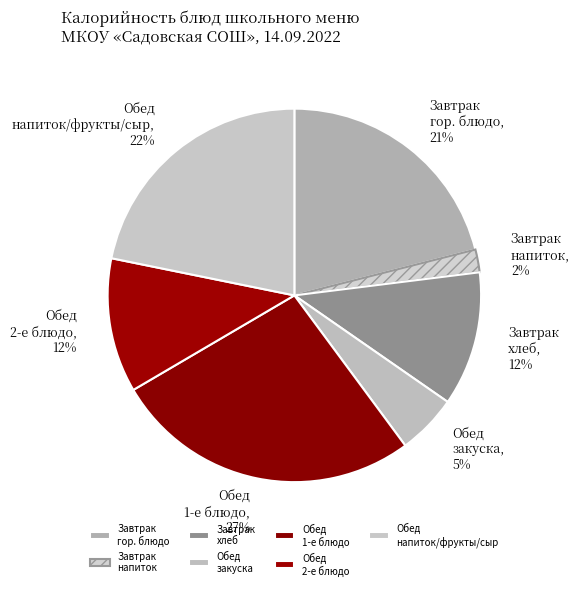

To the nearest percent, what percentage of the pie is Обед 2-е блюдо?

12%